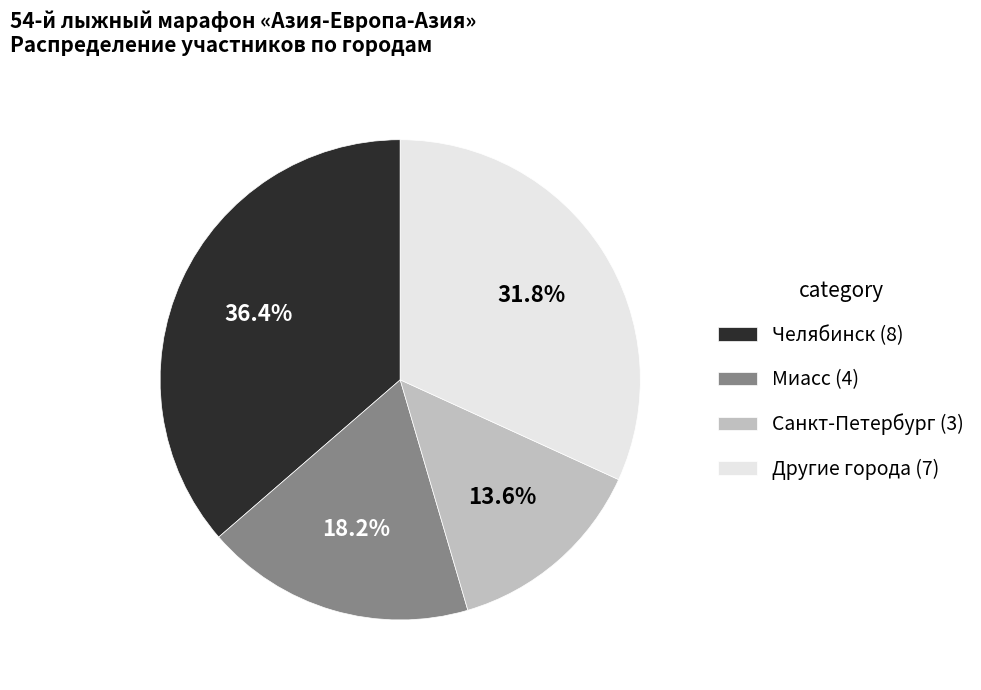

Is there any slice that represents more than half of the pie?

No